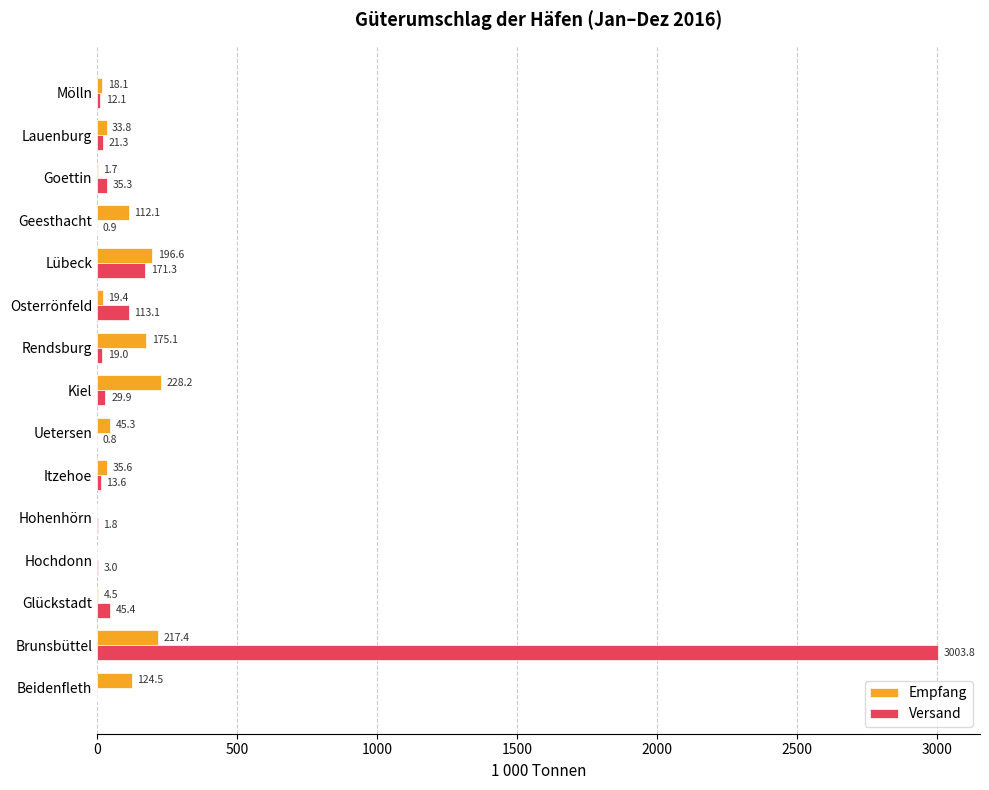

How many distinct data groups are displayed?

2